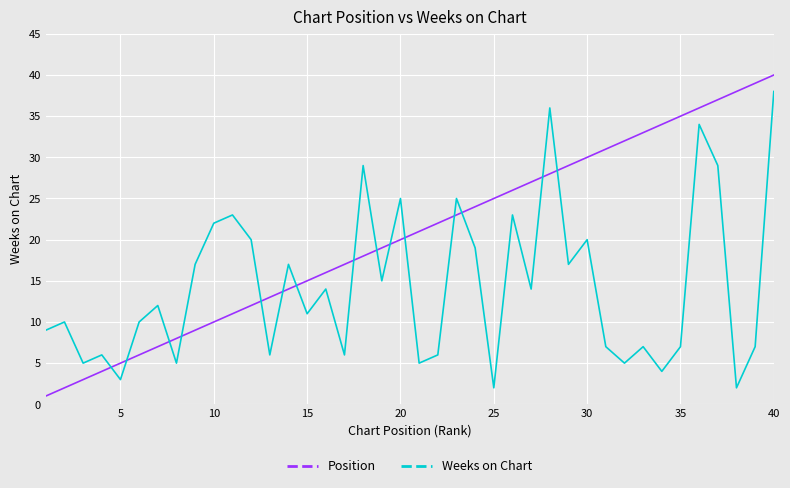

What is the minimum value shown in the chart?

1